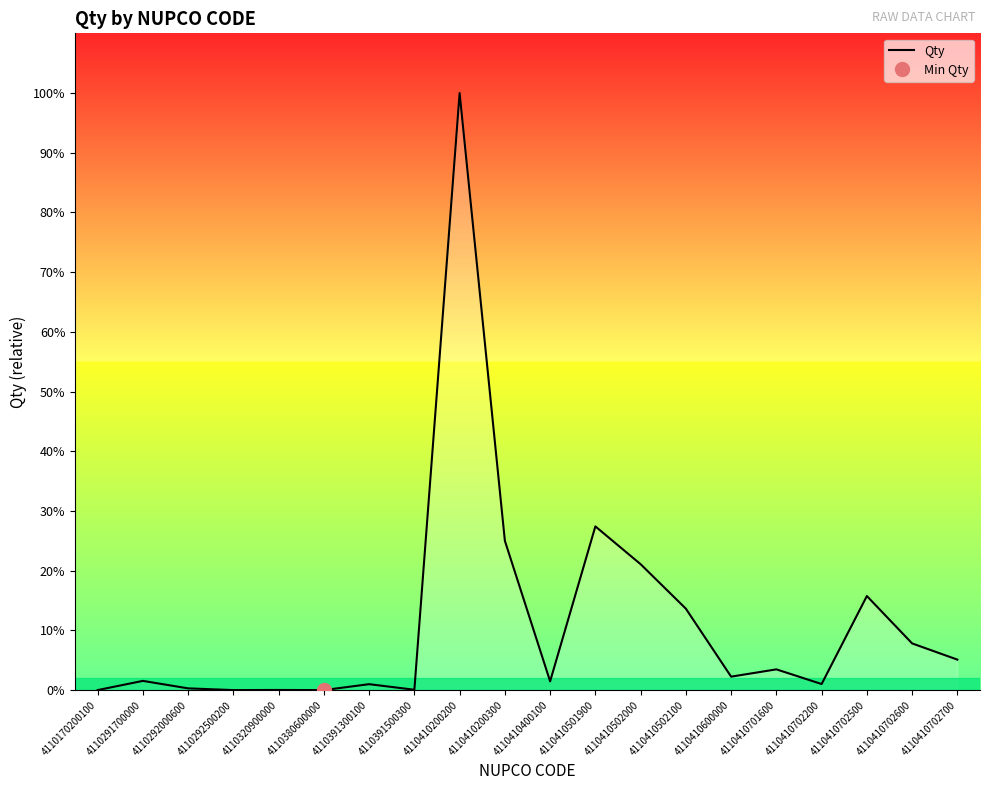

What is the sum of the values at 4110410501900 and 4110320900000?

567241